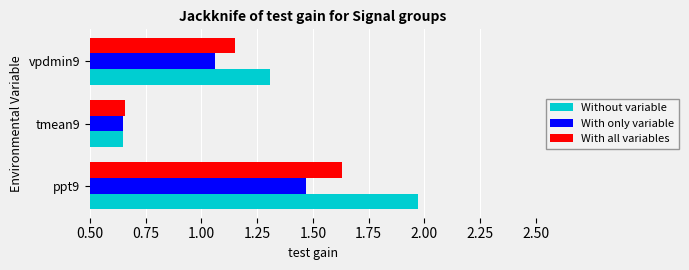

At which category does the chart reach its minimum across all series?

tmean9